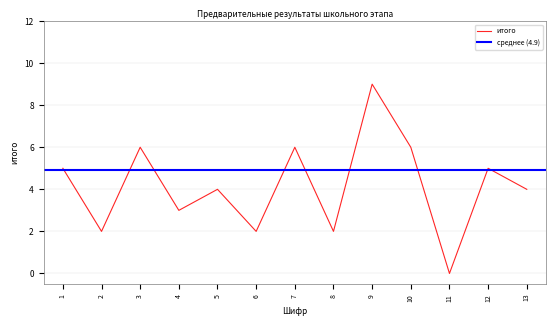

Which has a higher value, 4 or 10?

10